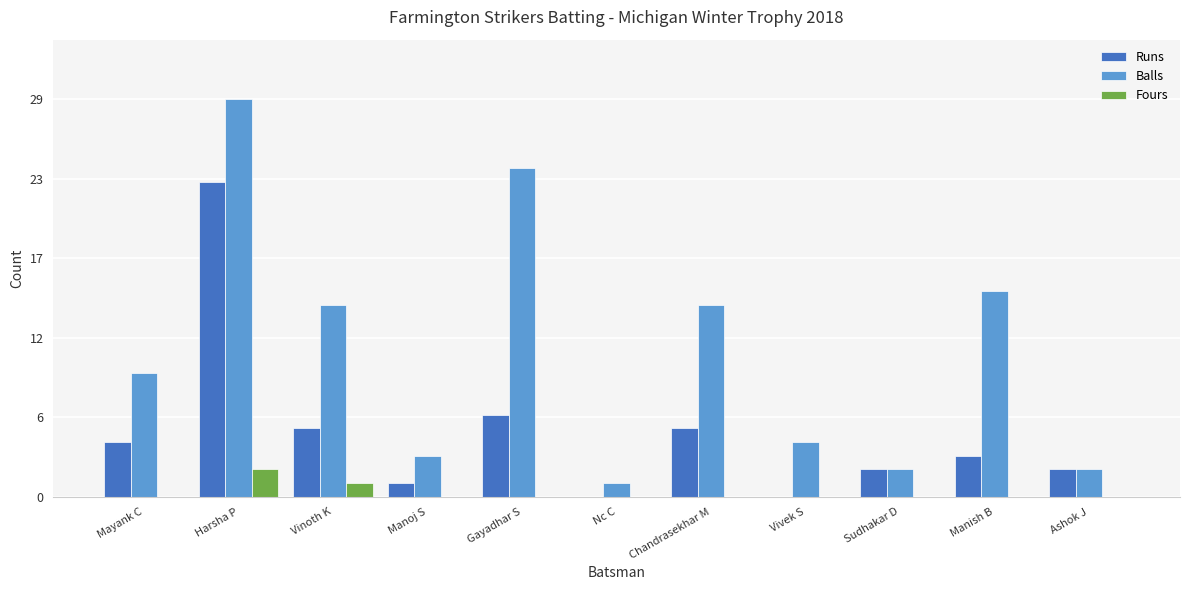

What are all the series names shown in the legend?

Runs, Balls, Fours